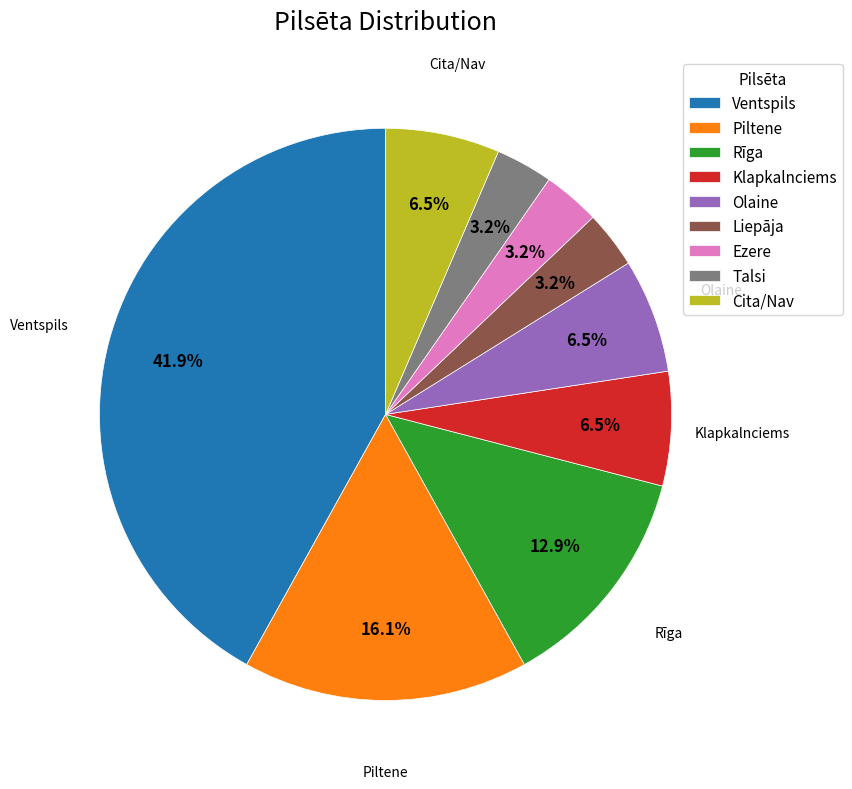

How many segments does this pie chart have?

9